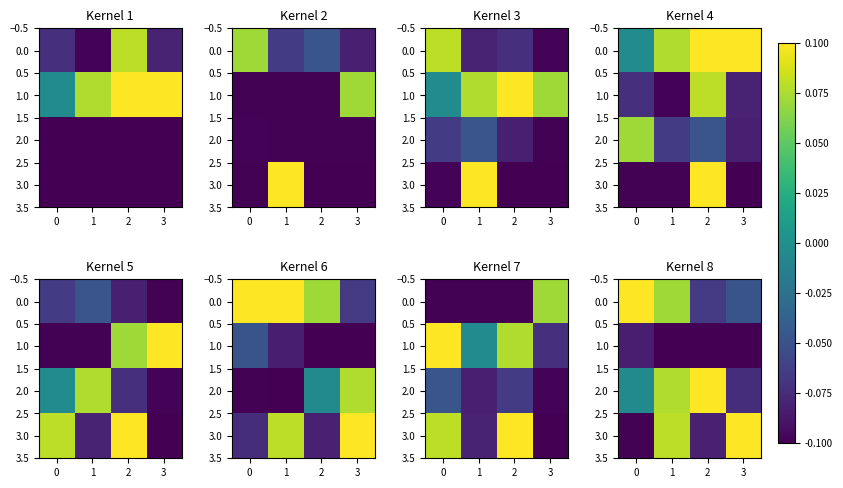

The 2.0 series shows -0.0 at 0. True or false?

False